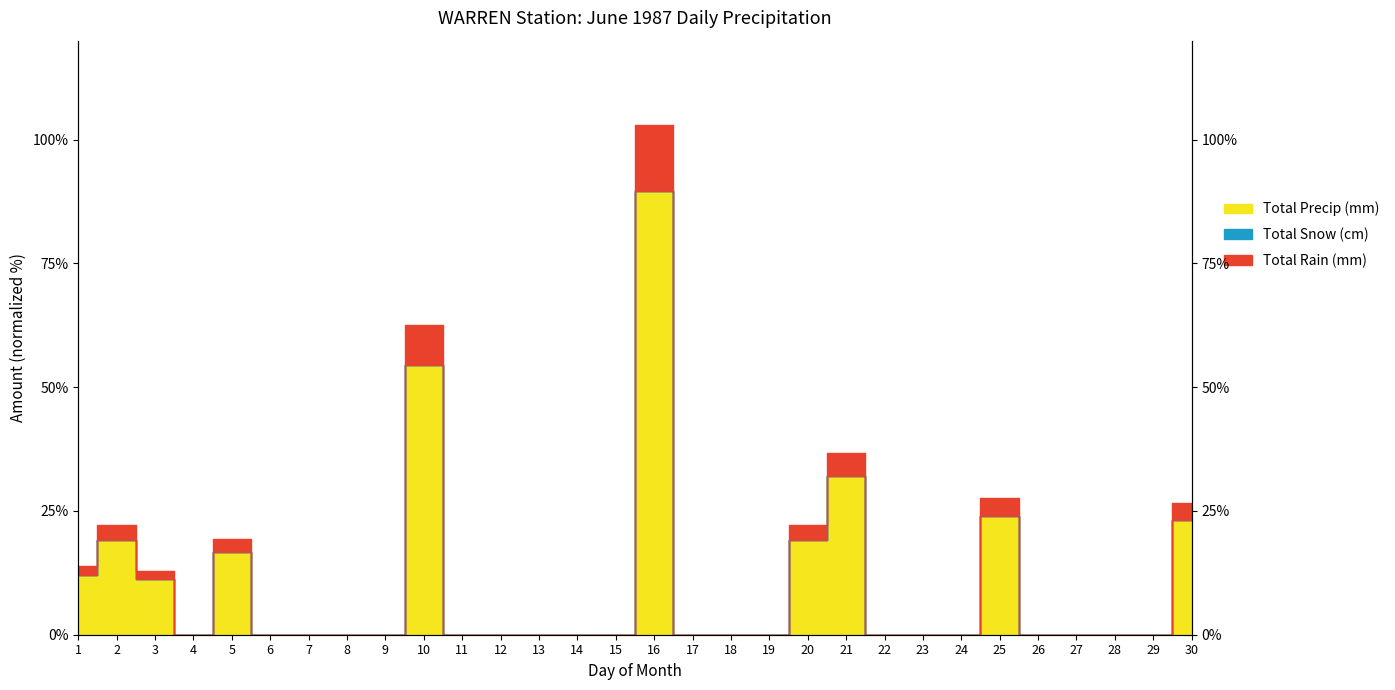

In Total Rain (mm), how many points are lower than both neighbors (excluding endpoints)?

1